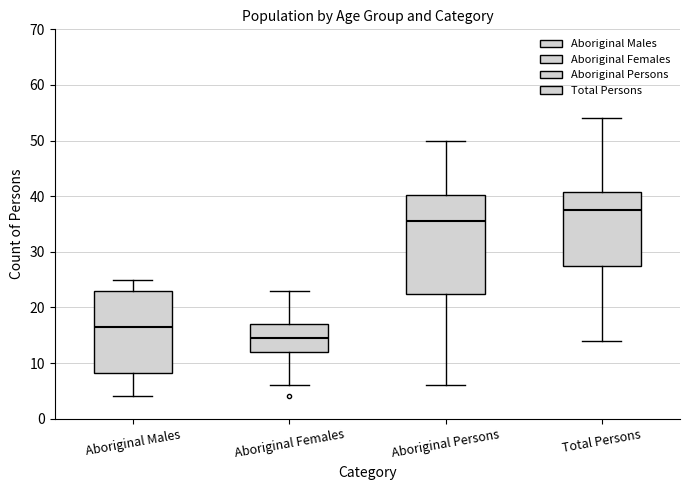

Reading left to right, read every box against the y-axis: the position of its median line, the range the box covers, and the ends of its whiskers. The values are not printed on the chart, so give them approximately, as read against the axis.

Aboriginal Males: median 17, box 8 to 23, whiskers 4 to 25
Aboriginal Females: median 15, box 12 to 17, whiskers 6 to 23
Aboriginal Persons: median 36, box 23 to 40, whiskers 6 to 50
Total Persons: median 38, box 28 to 41, whiskers 14 to 54